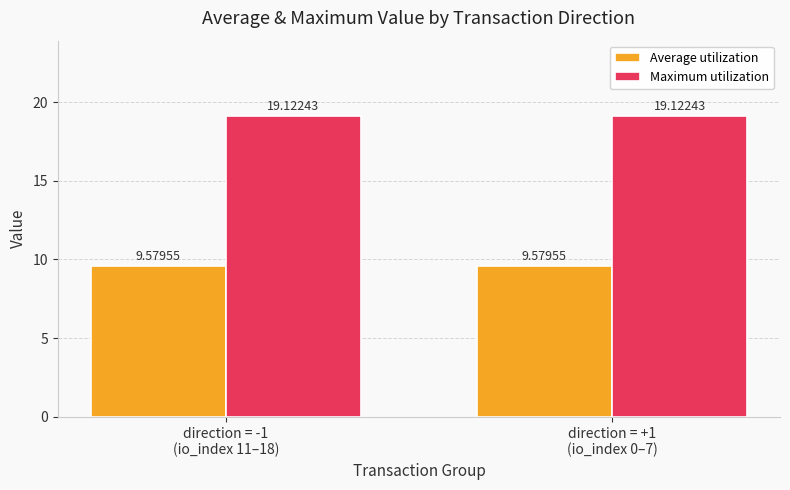

What is the average value of the Average utilization series?

9.6